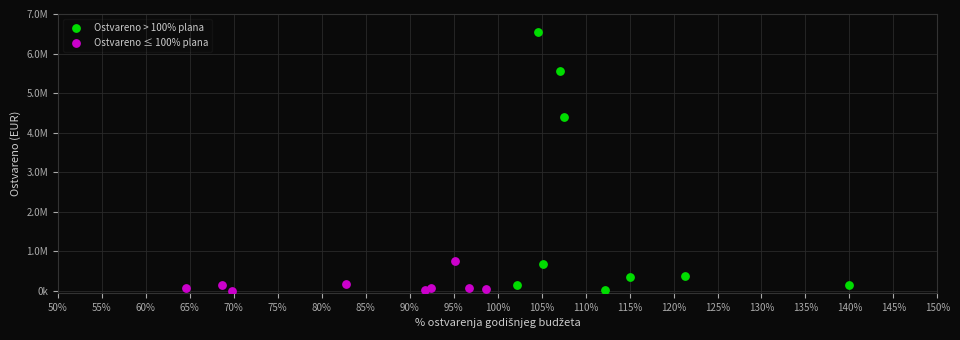

Which series reaches the maximum Y coordinate?

Ostvareno > 100% plana